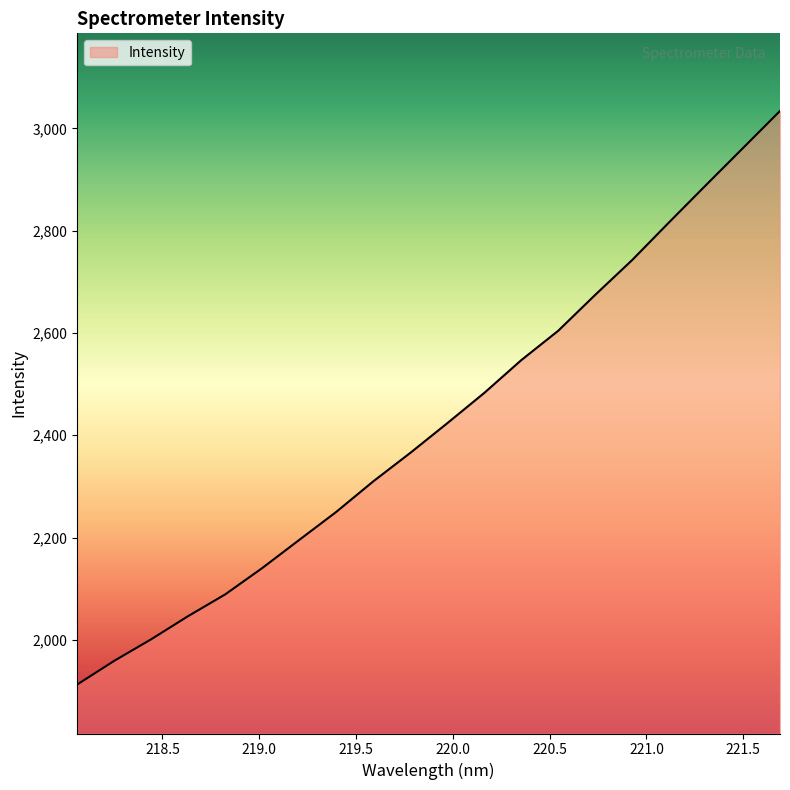

What is the greatest value displayed?

3033.9